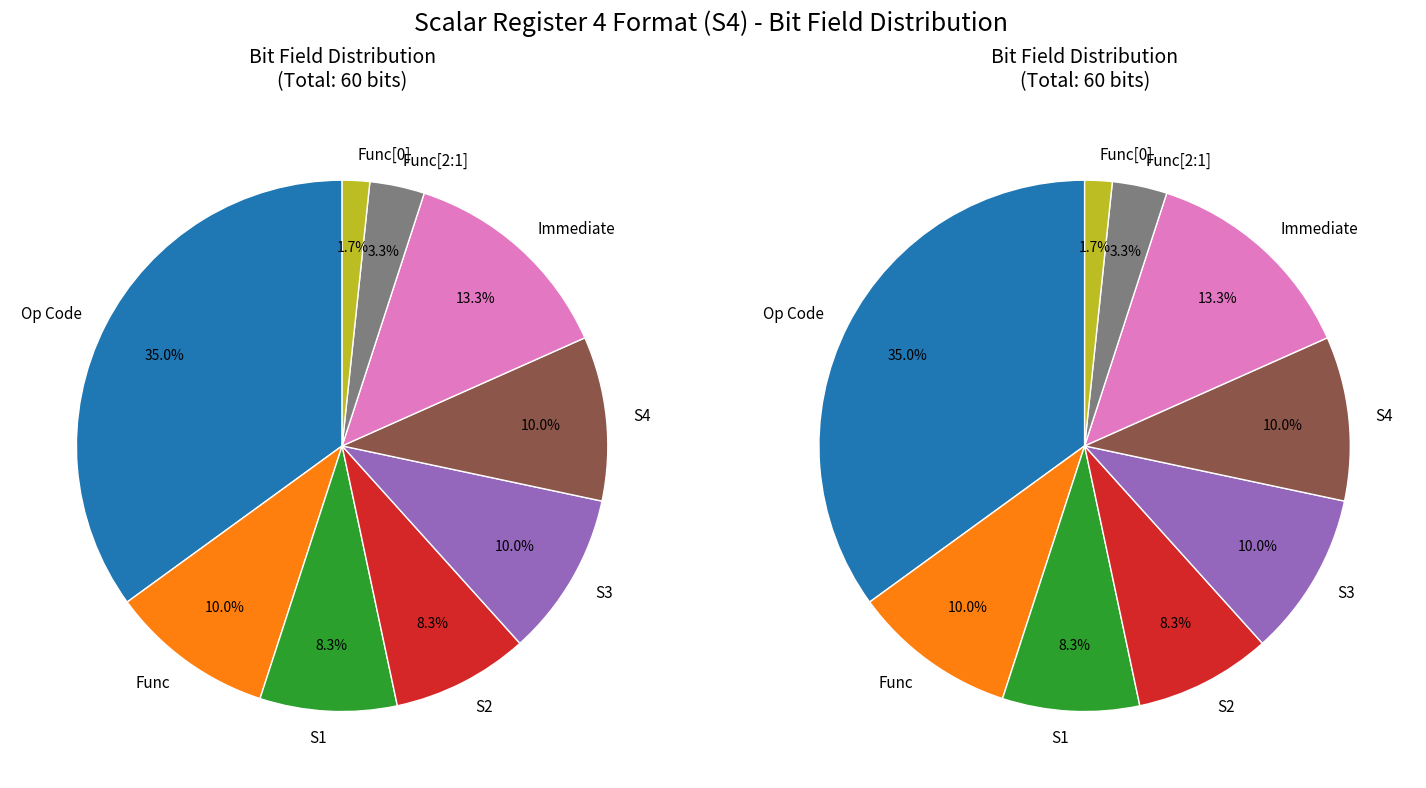

Is it true that S4 is 10% of the pie?

True